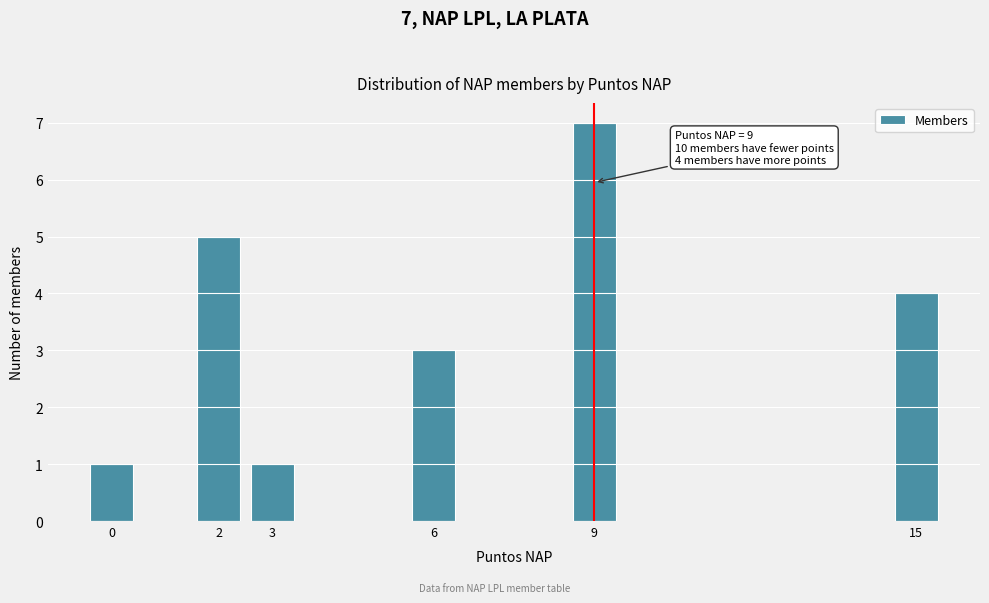

Reading left to right, list all the values displayed in this chart.

0=1	2=5	3=1	6=3	9=7	15=4